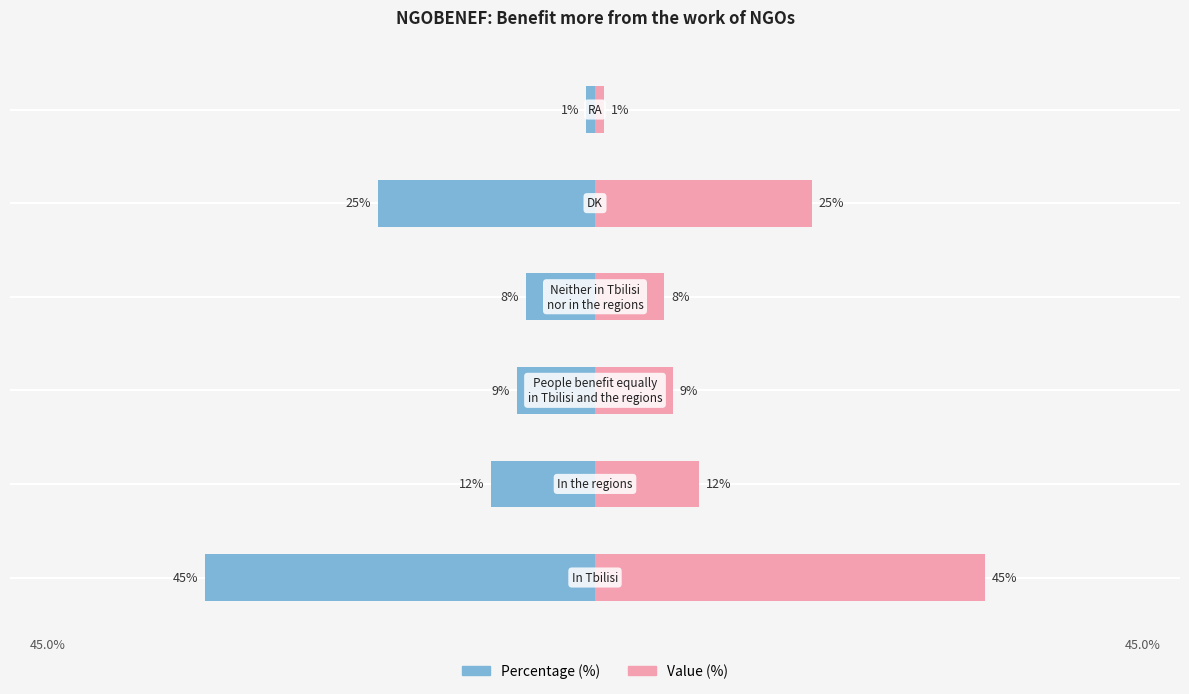

Reading right to left, extract all data points from this chart.

Percentage (%): 5=-1	4=-25	3=-8	2=-9	1=-12	0=-45
Value (%): 5=1	4=25	3=8	2=9	1=12	0=45